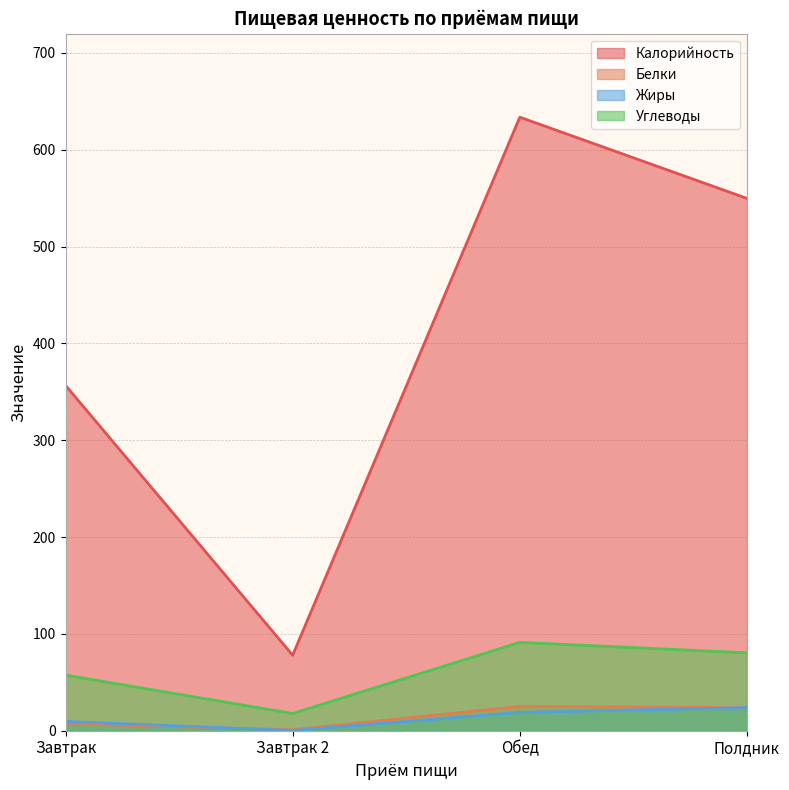

Which series has the largest total across all categories?

Калорийность